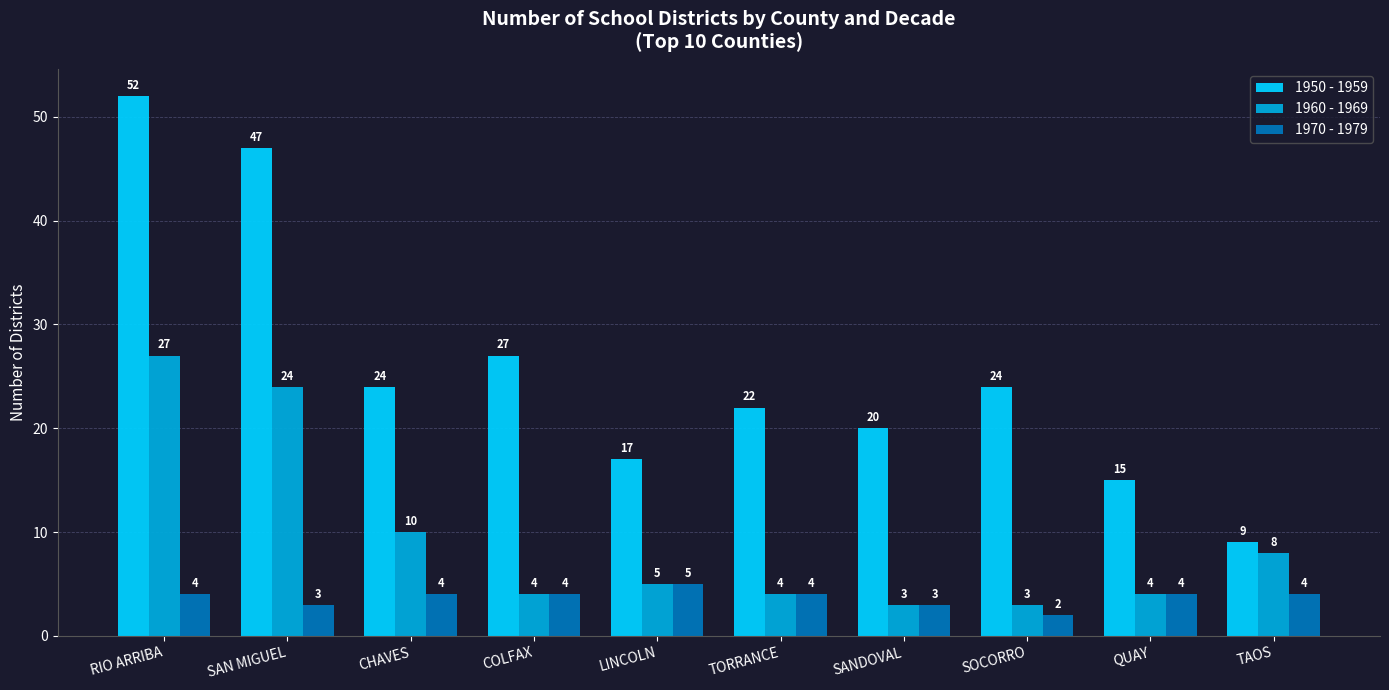

What is the difference between the highest and lowest values at TAOS?

5